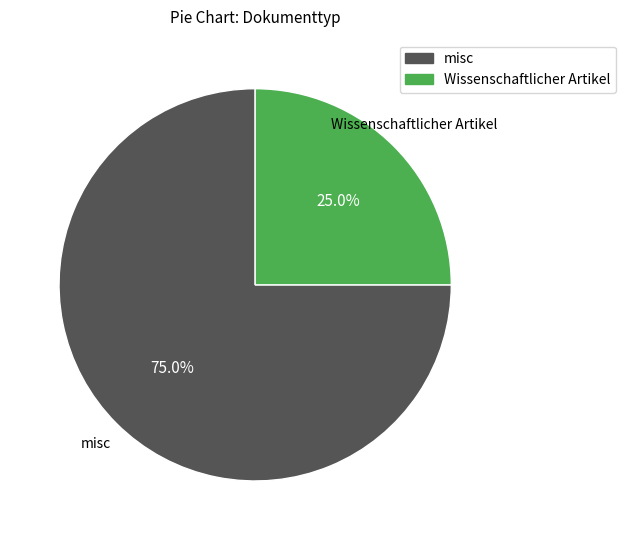

True or false: misc accounts for 75% of the total.

True